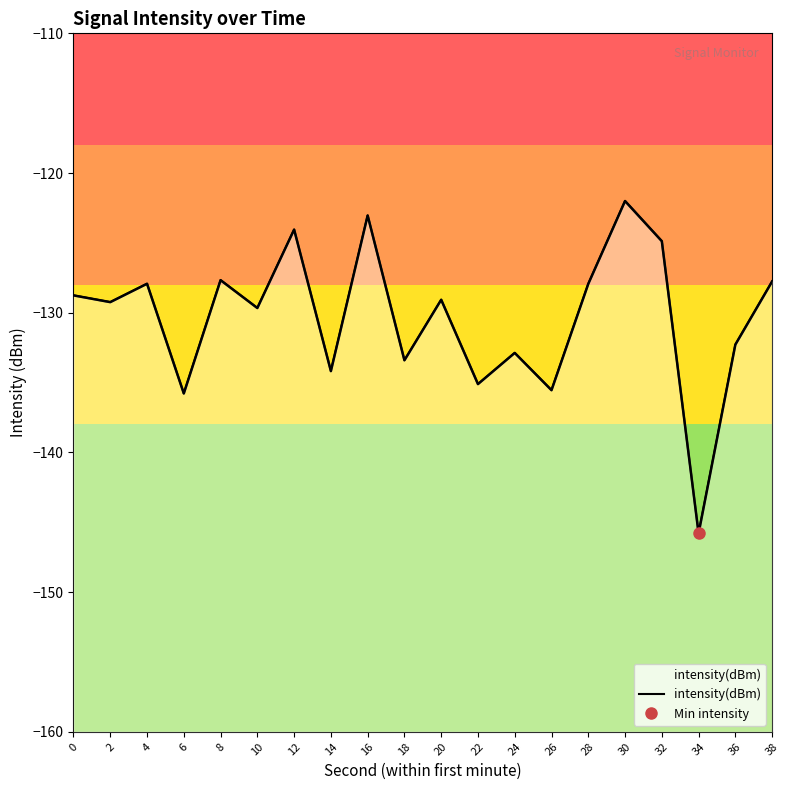

What is the average value?

-130.3